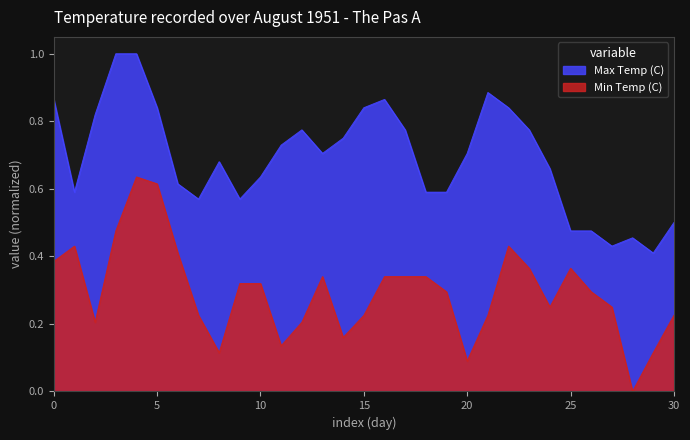

Which category has the highest value across all series?

08-04